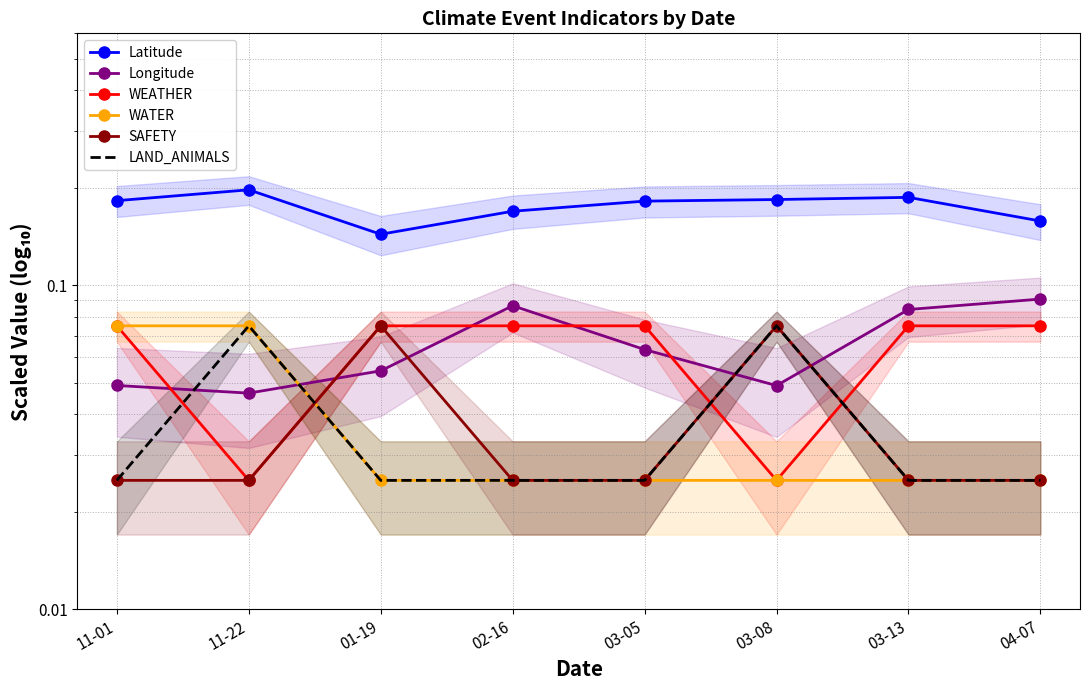

Which label corresponds to the smallest value in the chart?

11-22